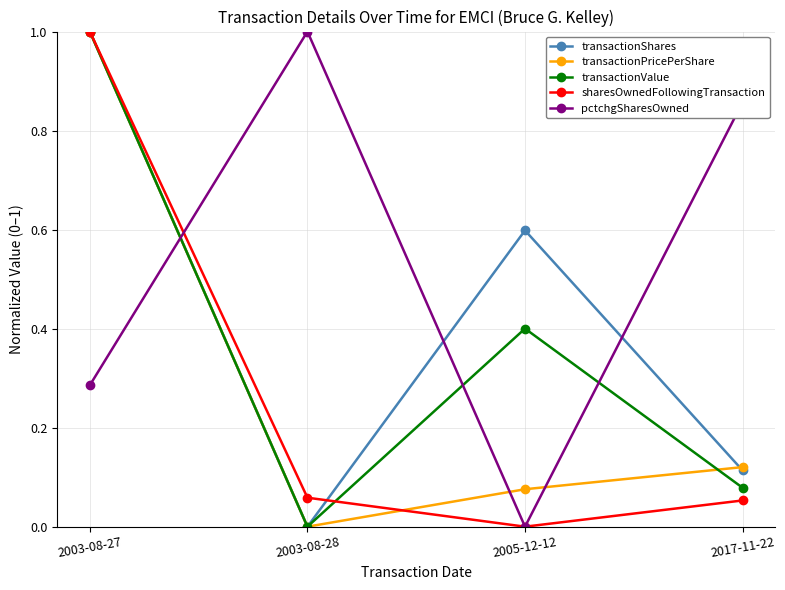

Which series changed the most between 2003-08-27 and 2005-12-12?

sharesOwnedFollowingTransaction